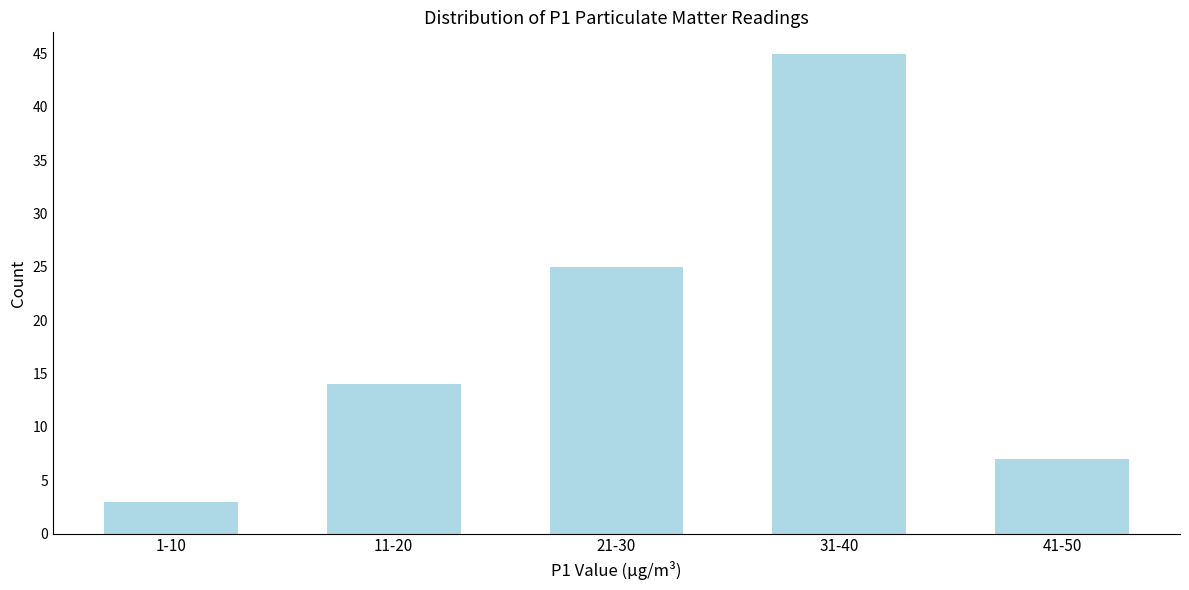

Reading left to right, what are all the values shown in this chart?

3	14	25	45	7